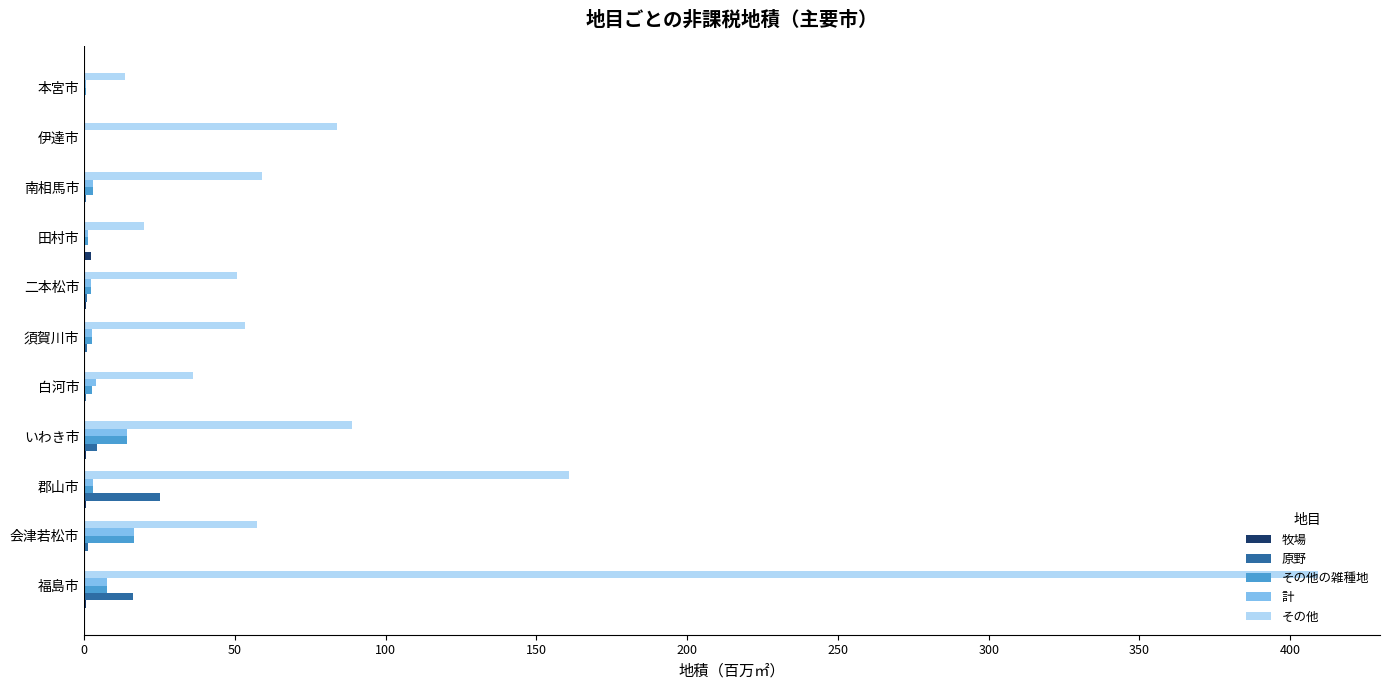

The value of その他 at いわき市 is 88.7. True or false?

True